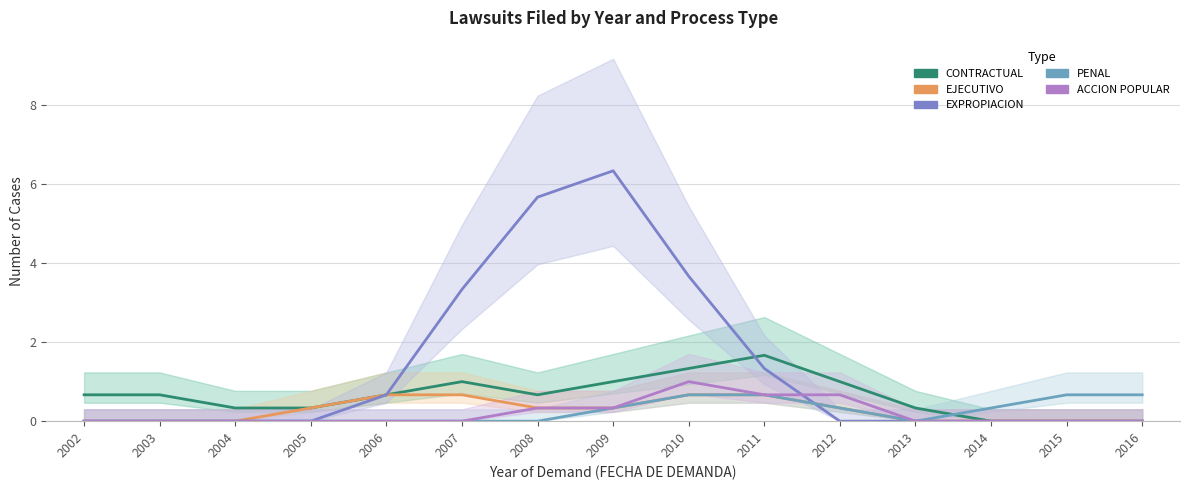

List the series in order of their peak value, lowest first.

EJECUTIVO, PENAL, ACCION POPULAR, CONTRACTUAL, EXPROPIACION